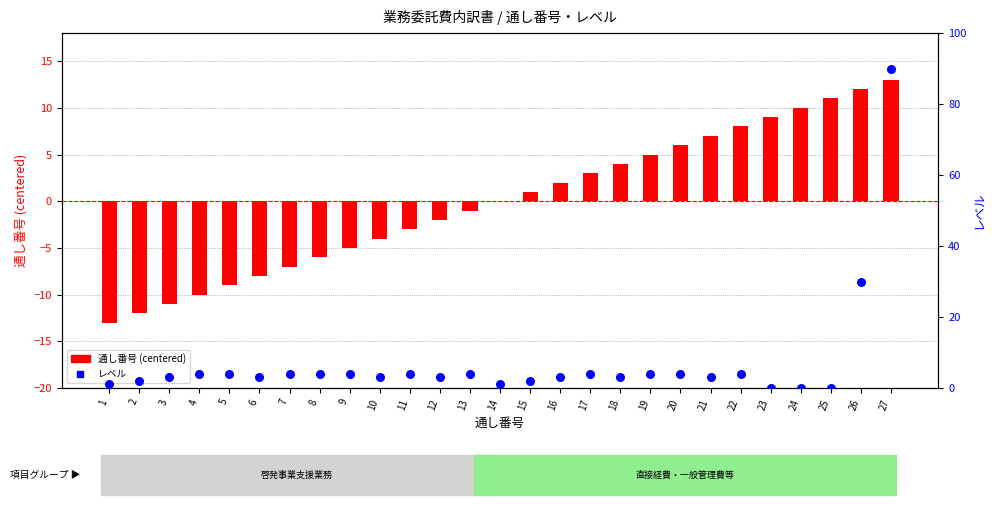

Which series has the largest total across all categories?

レベル